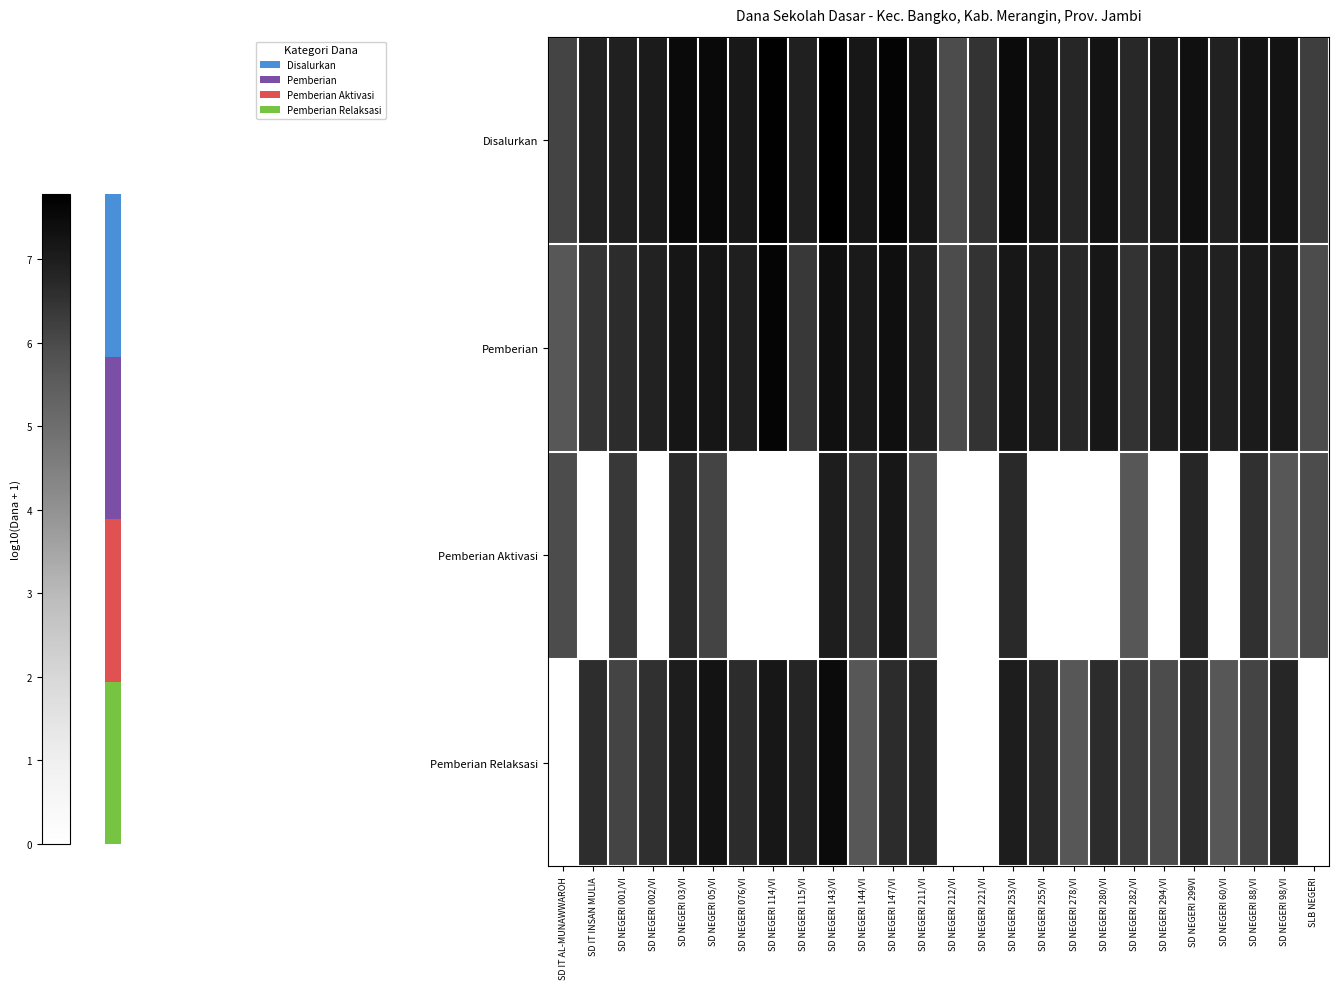

Where is Disalurkan nearest to the value 6?

SD NEGERI 212/VI